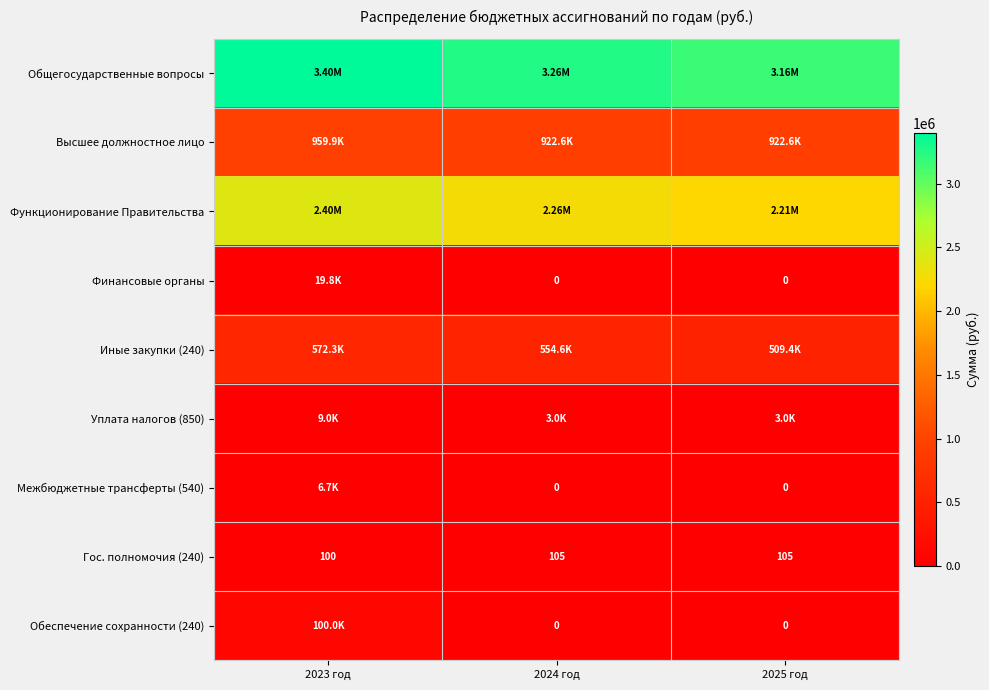

What is the difference between the Уплата налогов (850) values at 2023 год and 2025 год?

5980.2